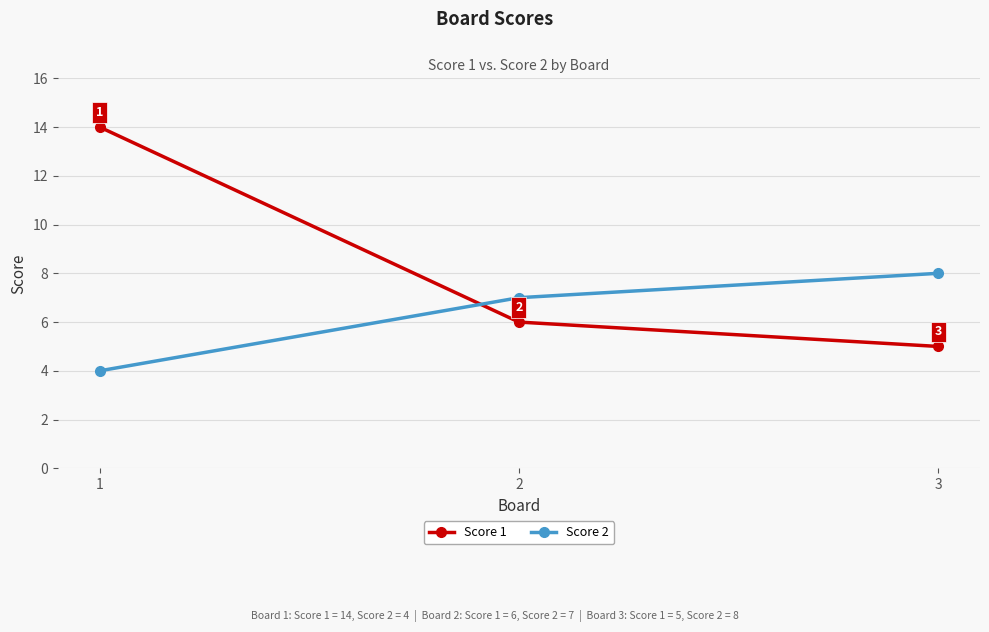

Which series has the largest range (max minus min)?

Score 1